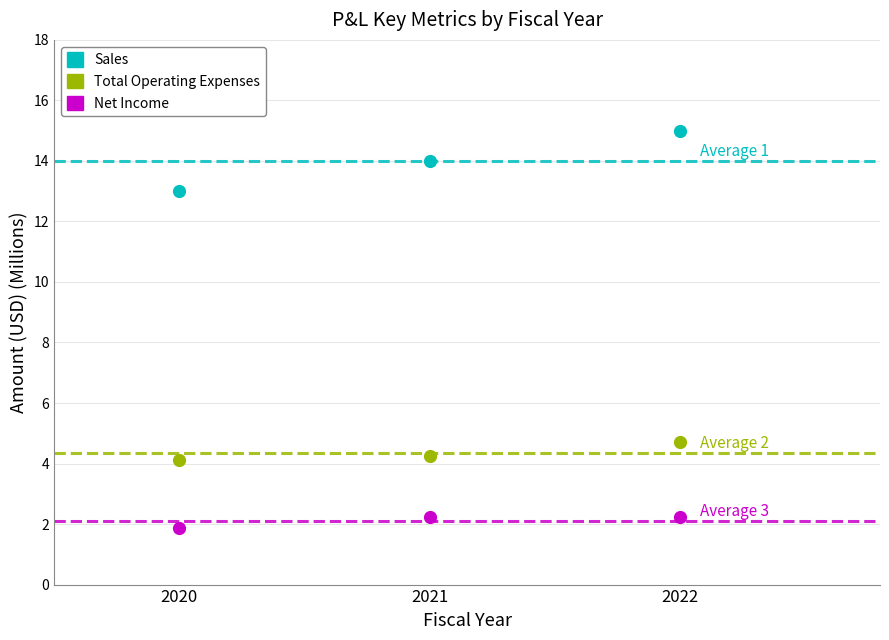

Which series reaches the minimum Y coordinate?

Net Income